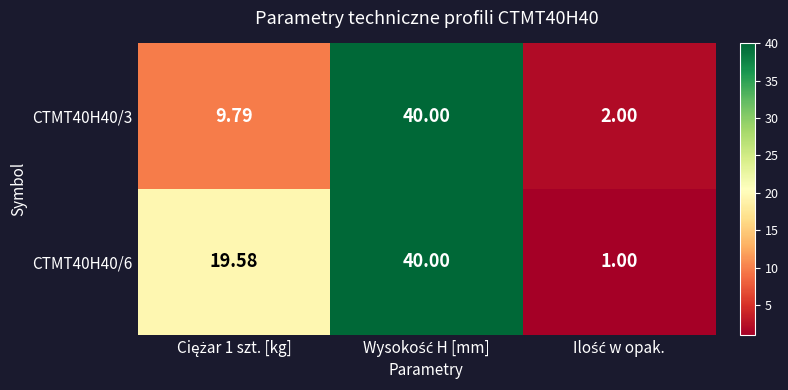

How many series are shown in this chart?

2